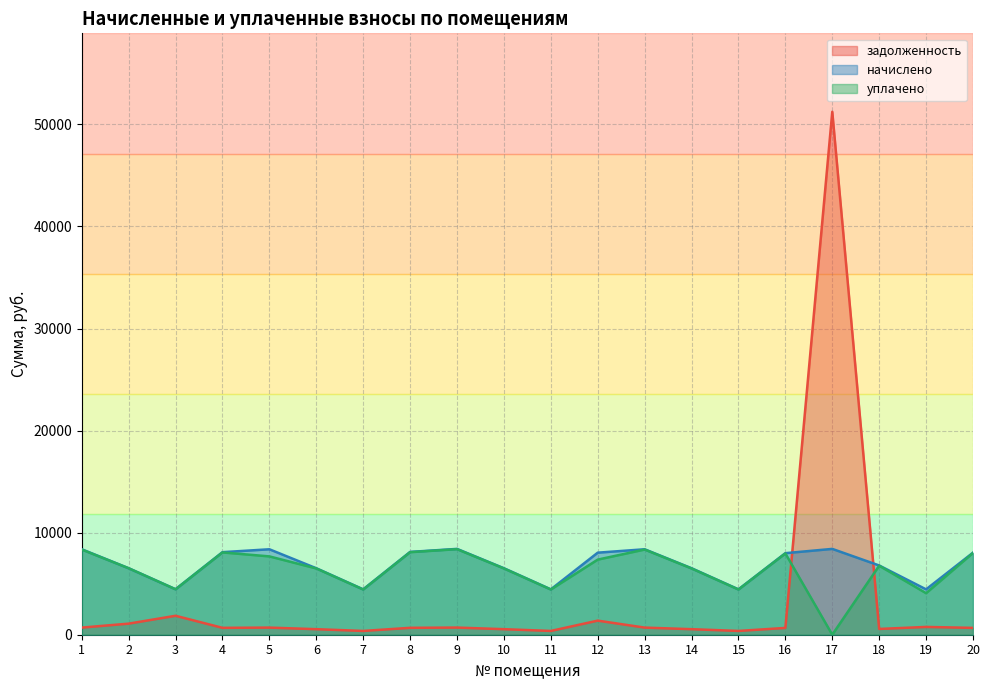

At how many categories does at least one series exceed 38154?

1